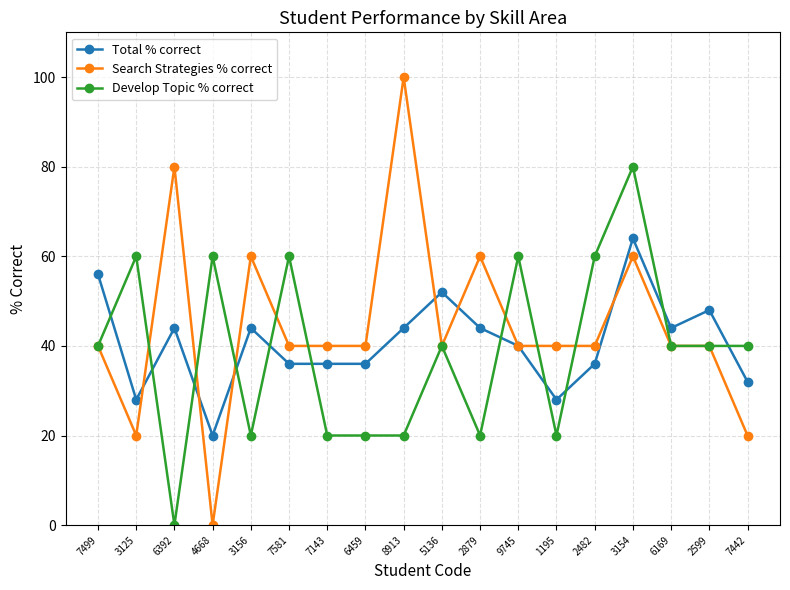

At 2879, list the series in order from largest to smallest.

Search Strategies % correct, Total % correct, Develop Topic % correct